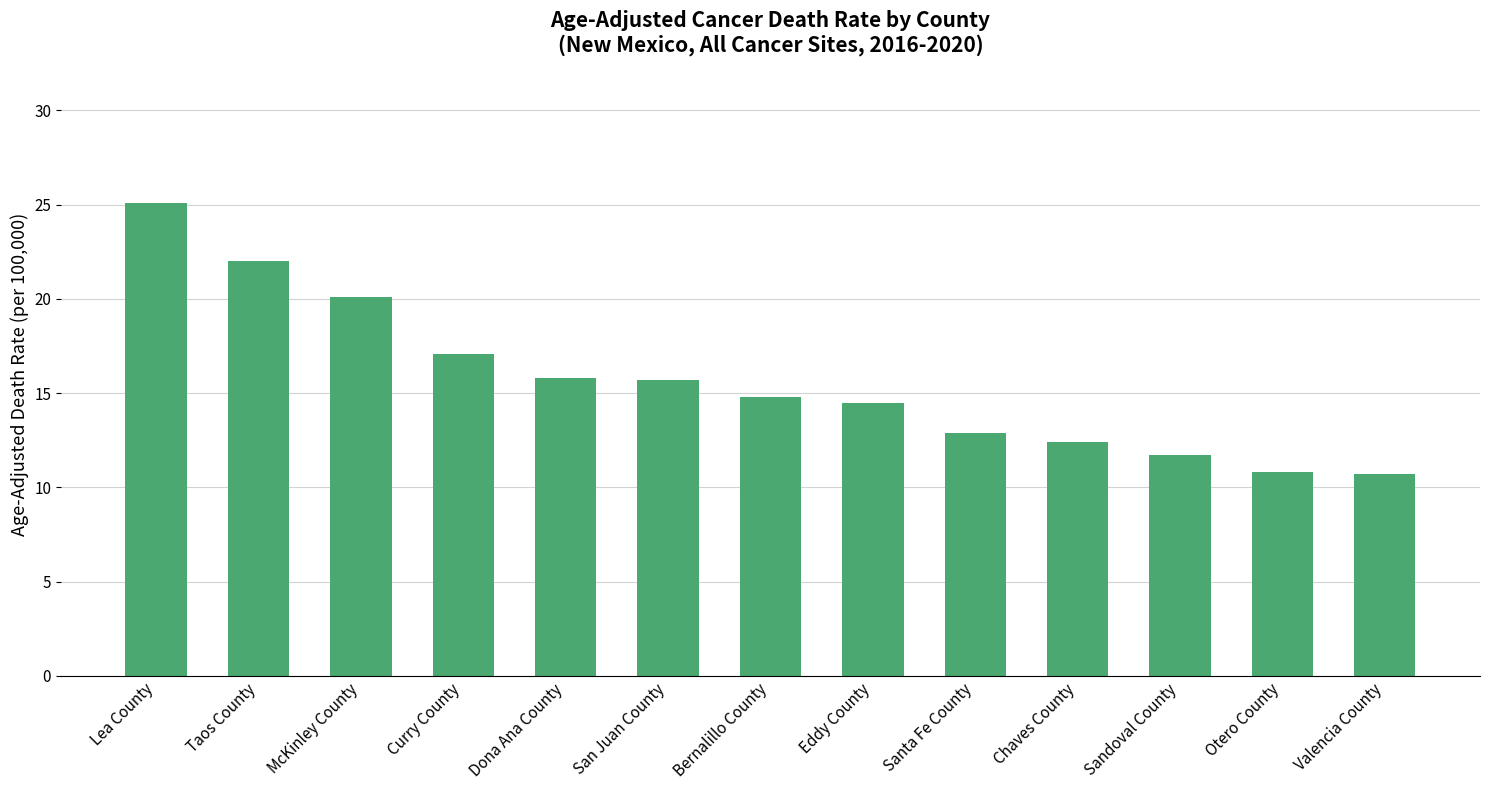

What is the sum of all values?

203.6